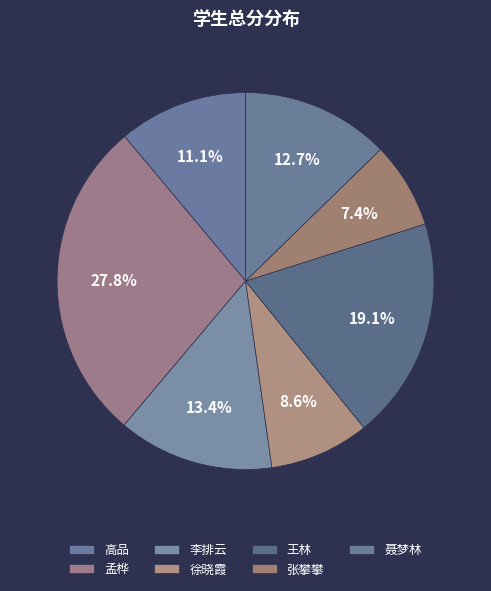

What is the total percentage of 李排云 and 张攀攀?

20.8%